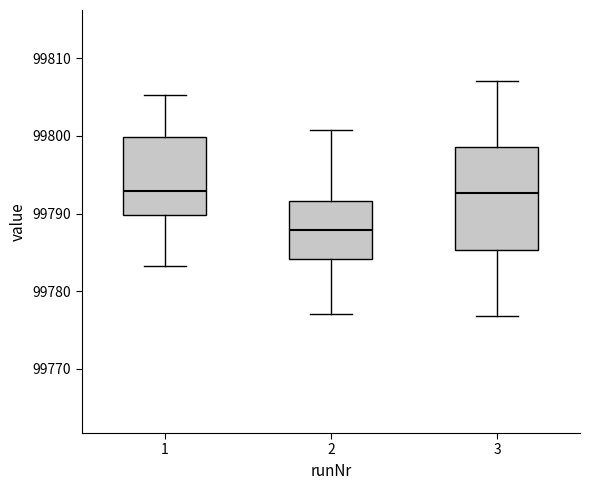

Comparing the boxes themselves (not the whiskers), which one is the tallest?

3